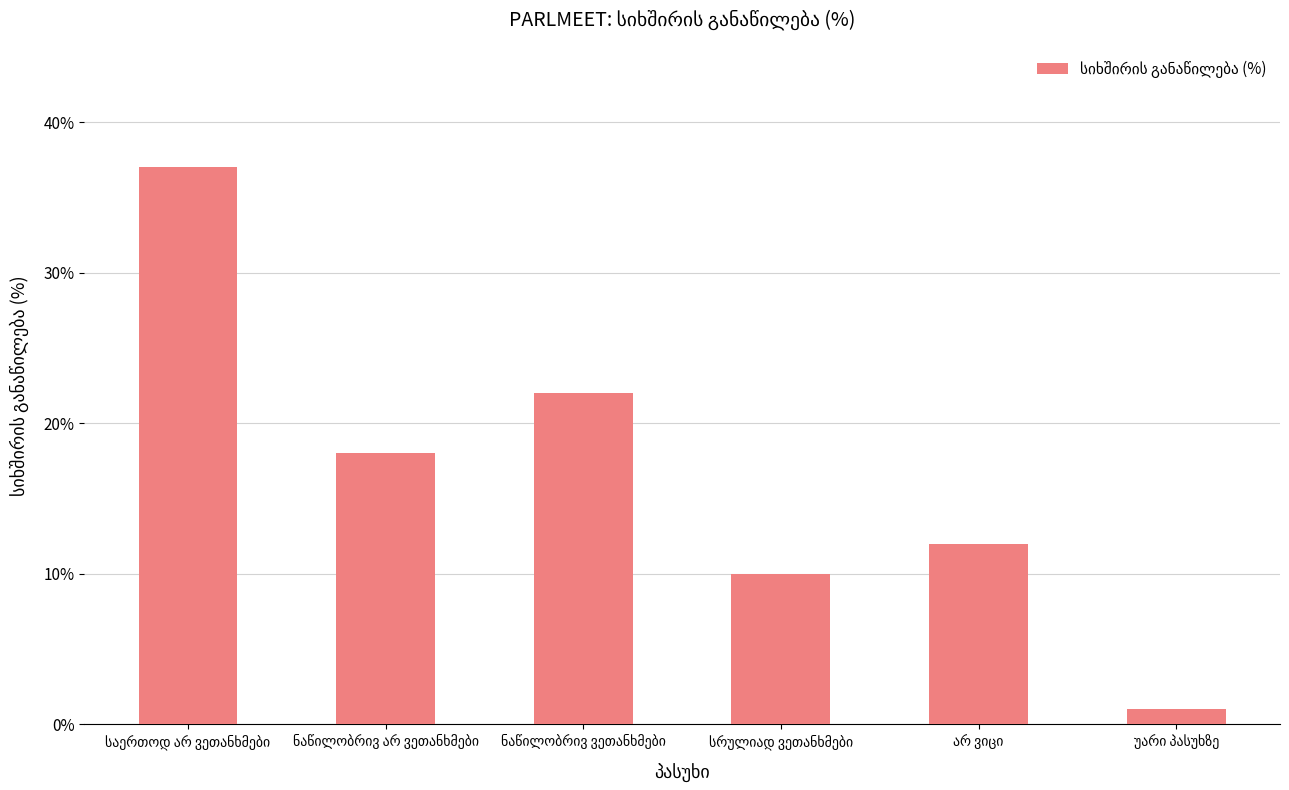

What is the greatest value displayed?

37